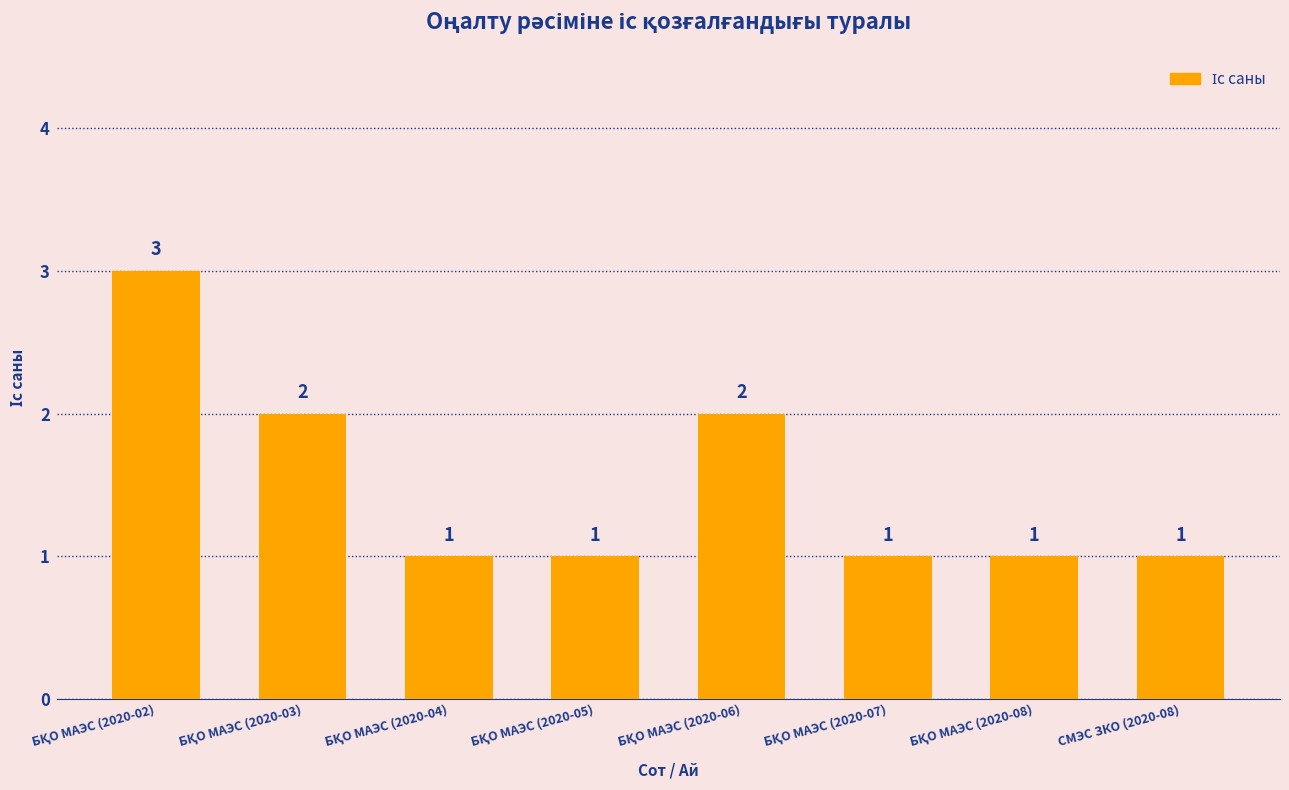

Count the values in the range 1 to 2.

7